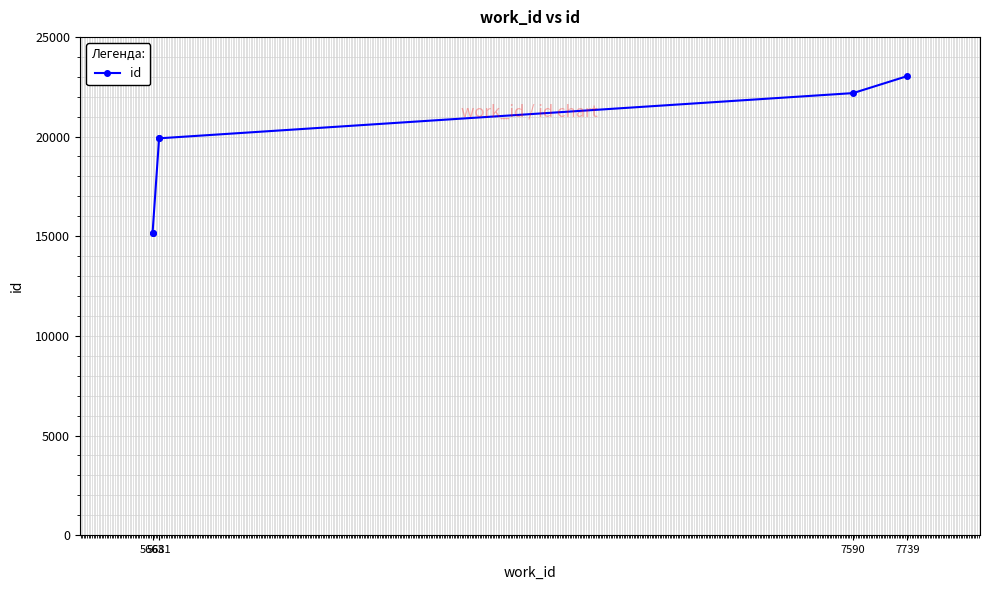

What is the smallest value displayed?

15150